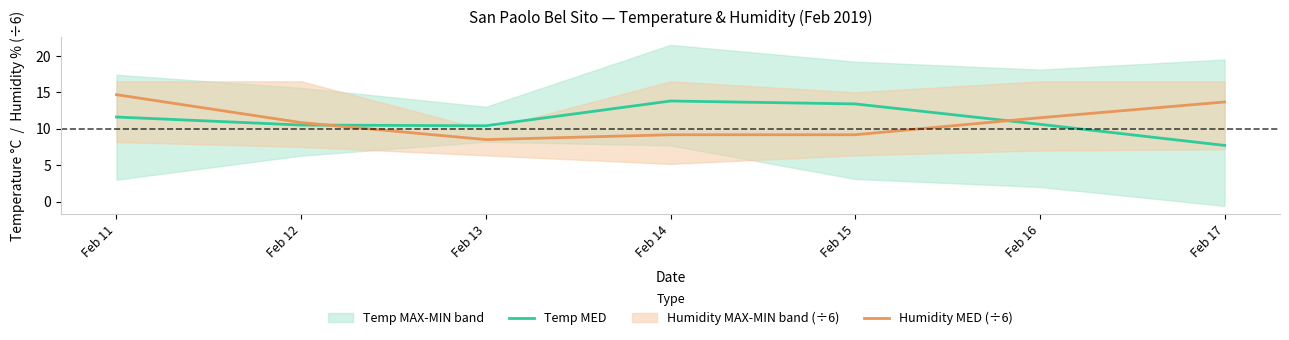

At Feb 12, list the series in order from smallest to largest.

Temp MED, Humidity MED (÷6)